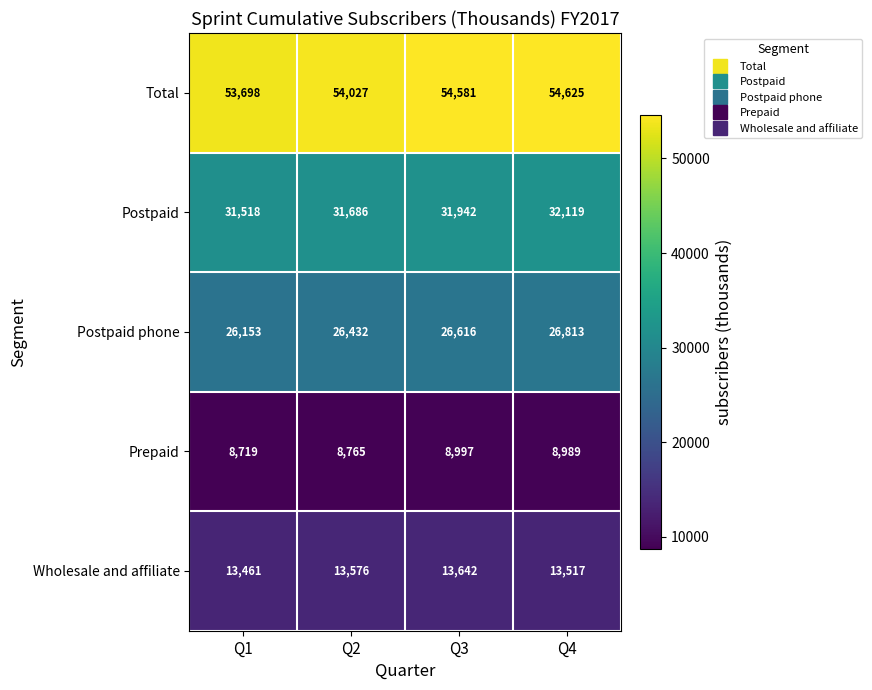

The value of Prepaid at Q1 is 3735. True or false?

False